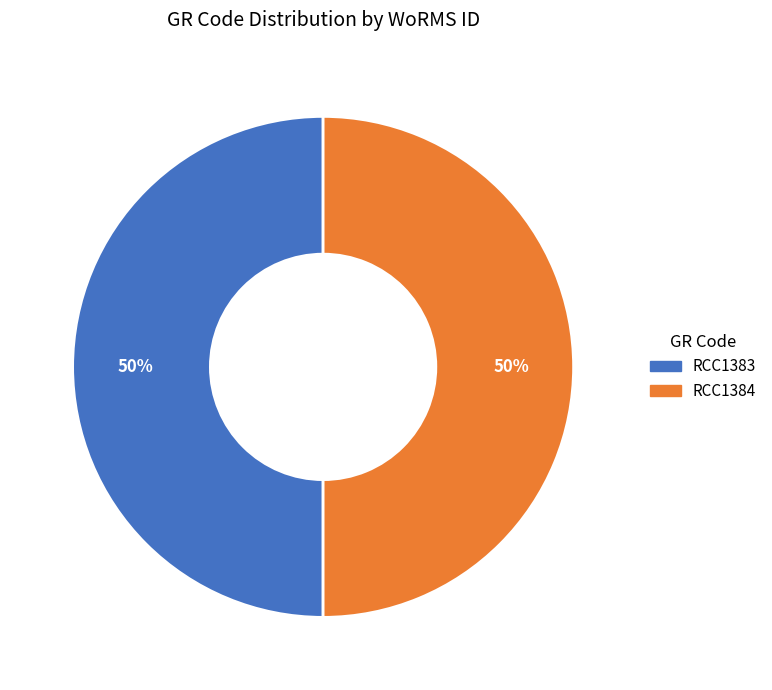

True or false: RCC1383 accounts for 50% of the total.

True